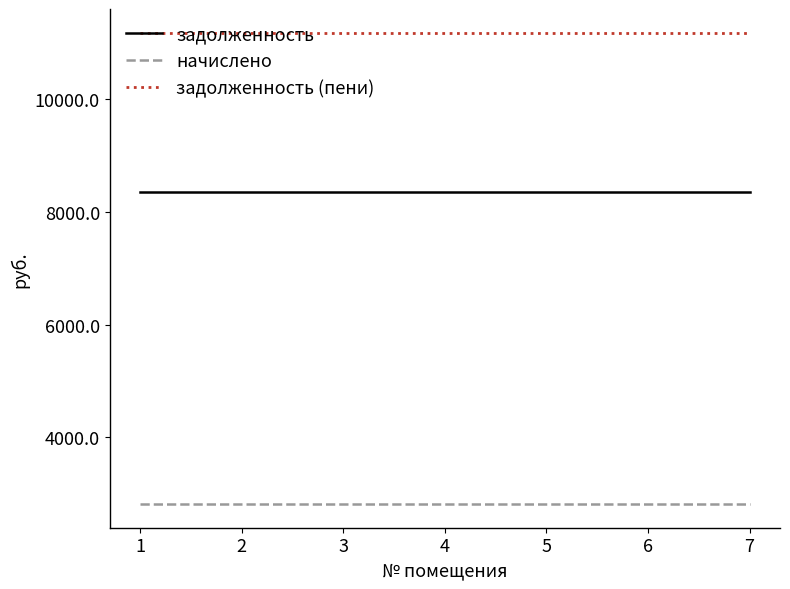

What is the greatest value displayed?

11170.8